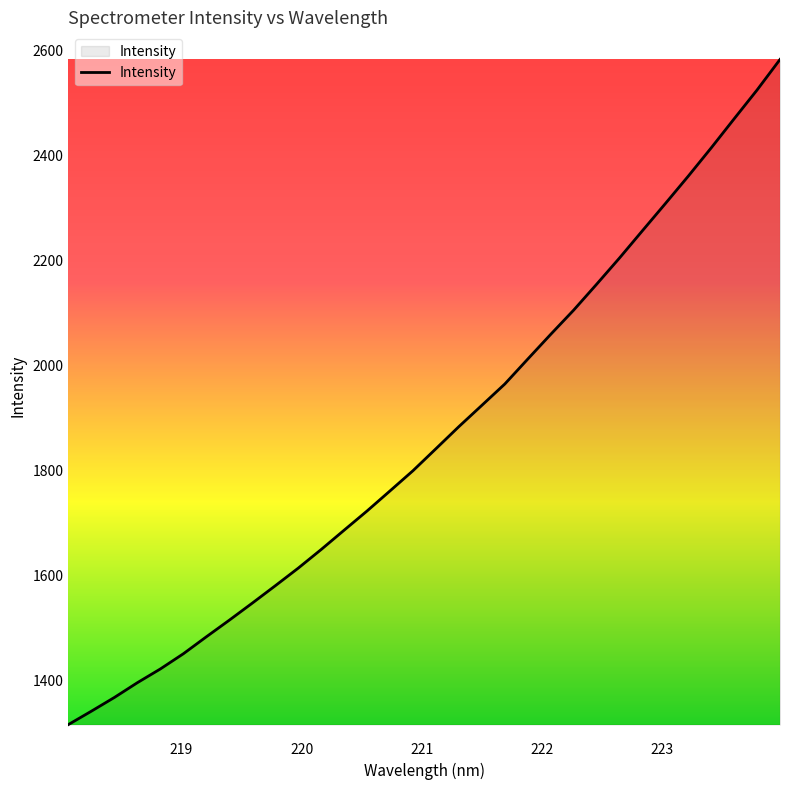

What is the smallest value displayed?

1315.8